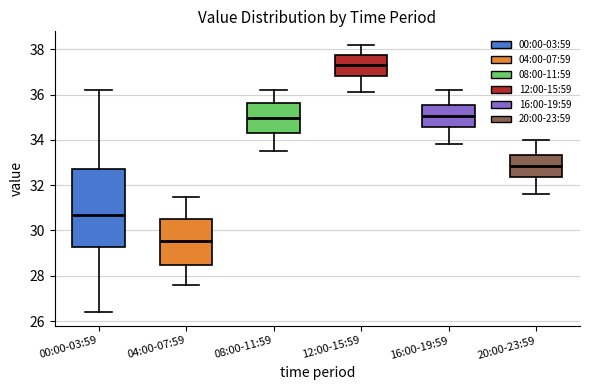

Reading left to right, read every box against the y-axis: the position of its median line, the range the box covers, and the ends of its whiskers. The values are not printed on the chart, so give them approximately, as read against the axis.

00:00-03:59: median 30.8, box 29.2 to 32.8, whiskers 26.4 to 36.2
04:00-07:59: median 29.6, box 28.4 to 30.6, whiskers 27.6 to 31.6
08:00-11:59: median 35.0, box 34.4 to 35.6, whiskers 33.6 to 36.2
12:00-15:59: median 37.4, box 36.8 to 37.8, whiskers 36.2 to 38.2
16:00-19:59: median 35.0, box 34.6 to 35.6, whiskers 33.8 to 36.2
20:00-23:59: median 32.8, box 32.4 to 33.4, whiskers 31.6 to 34.0